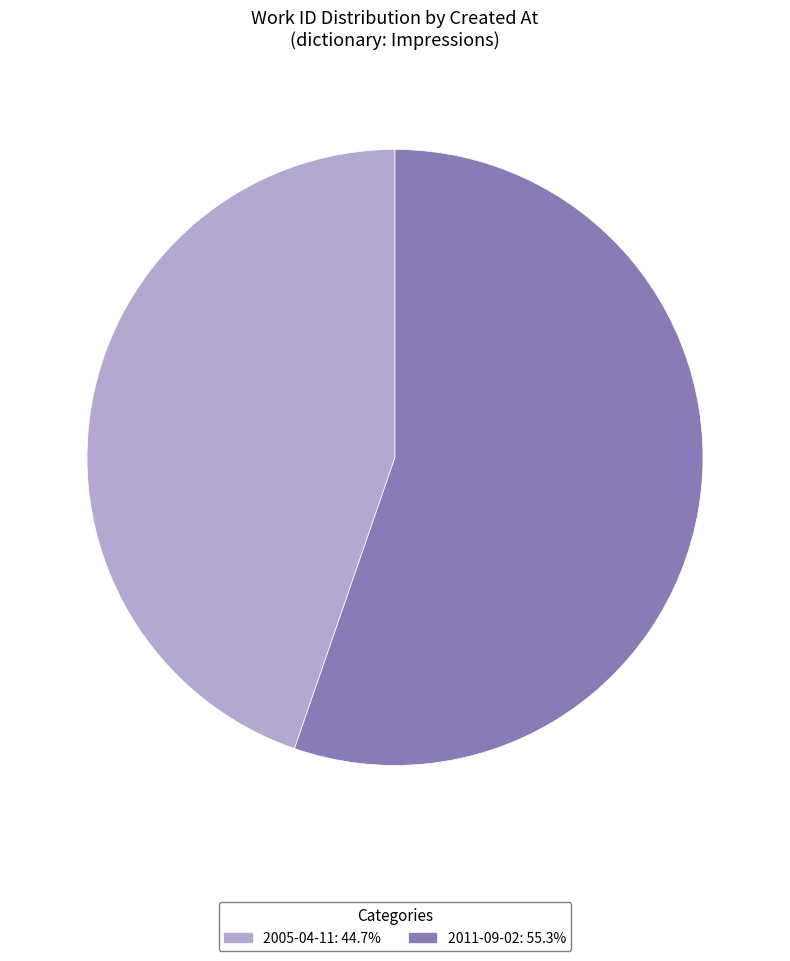

Rank the categories by value from highest to lowest.

2011-09-02, 2005-04-11